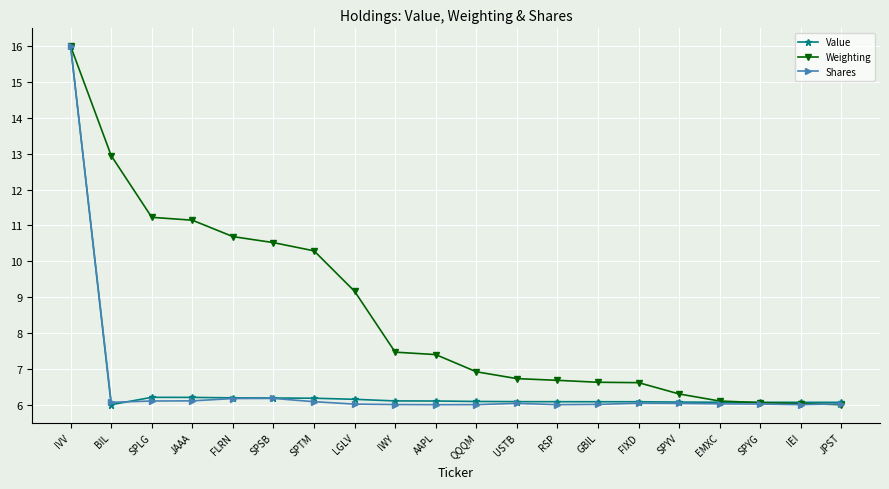

True or false: Shares has more than 1 interior local peaks.

True